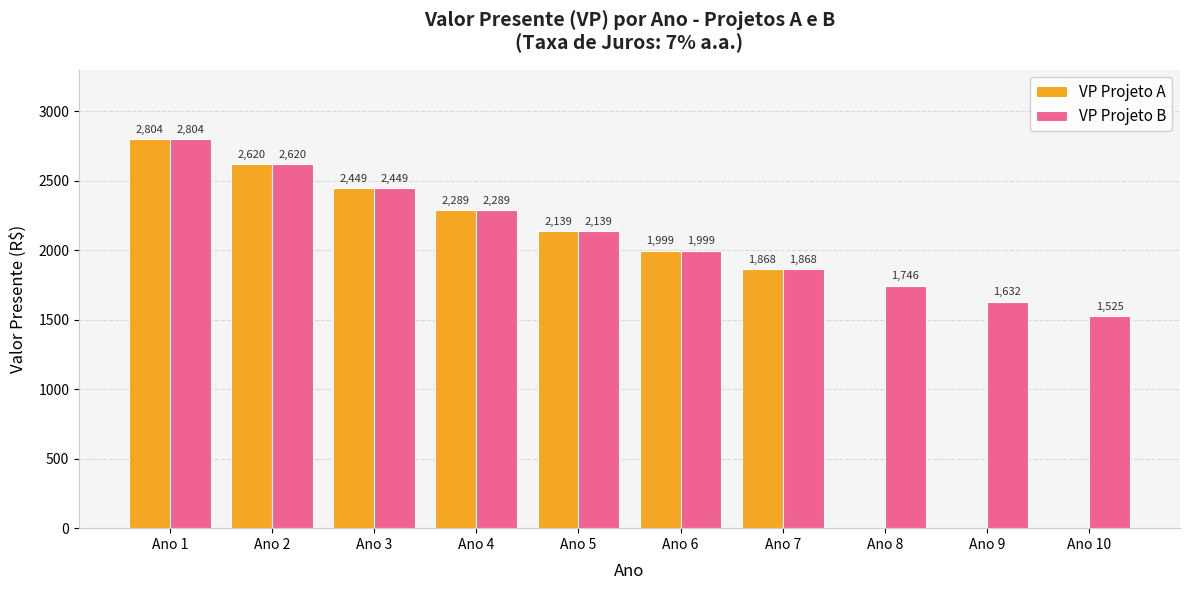

What is the difference between the VP Projeto A values at Ano 1 and Ano 5?

664.8